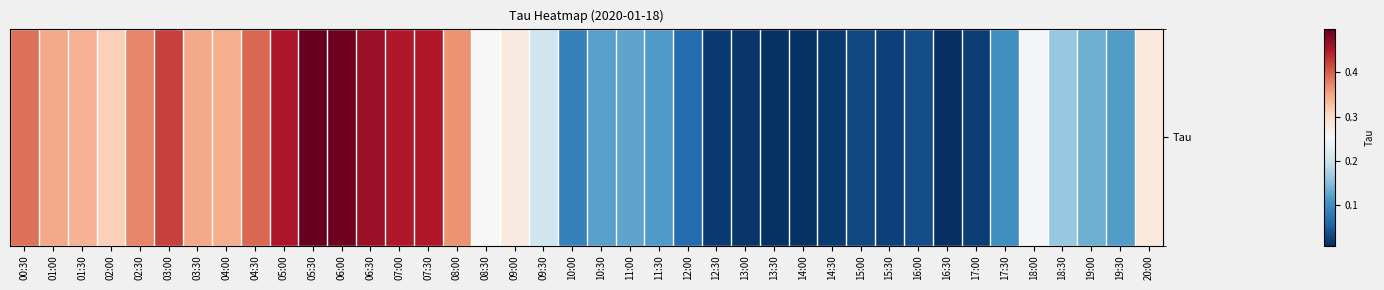

What is the difference between the values at 04:30 and 07:00?

0.1